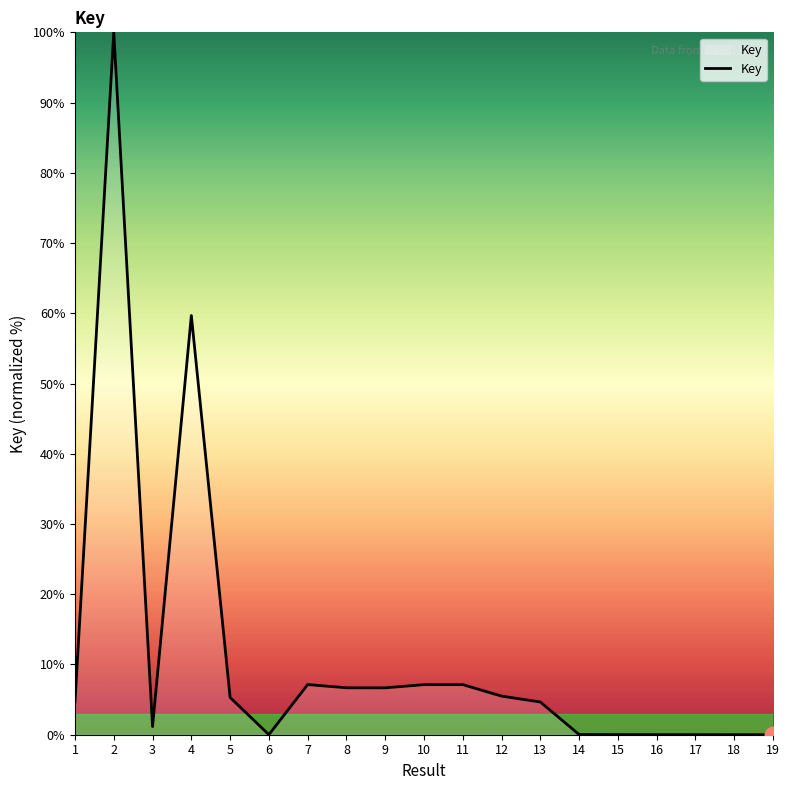

The chart shows a value of 5.5 at 12. True or false?

True